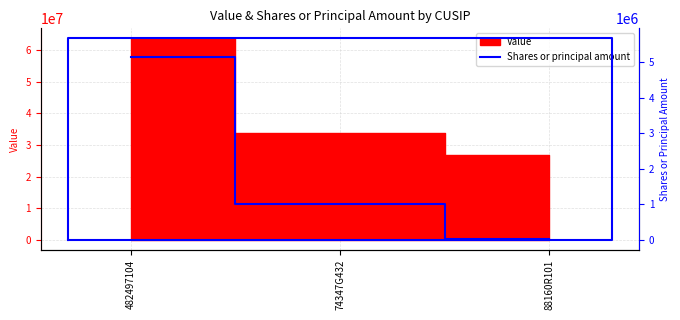

Rank the categories by value from lowest to highest.

88160R101, 74347G432, 482497104